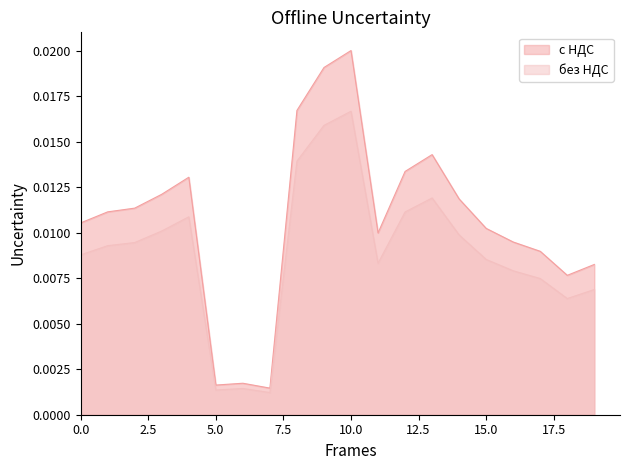

Which series has the largest total across all categories?

с НДС